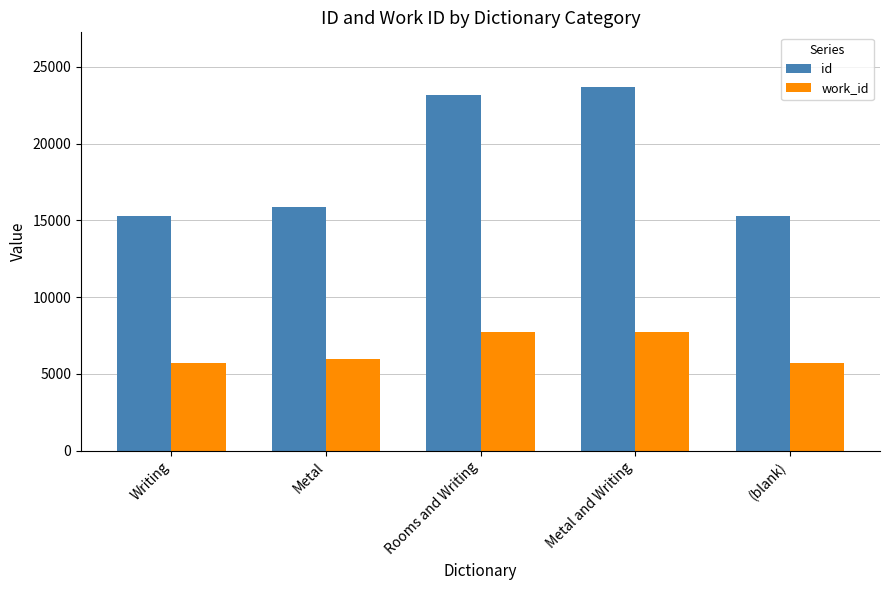

What is the label of the 3rd bar from the left?

Rooms and Writing